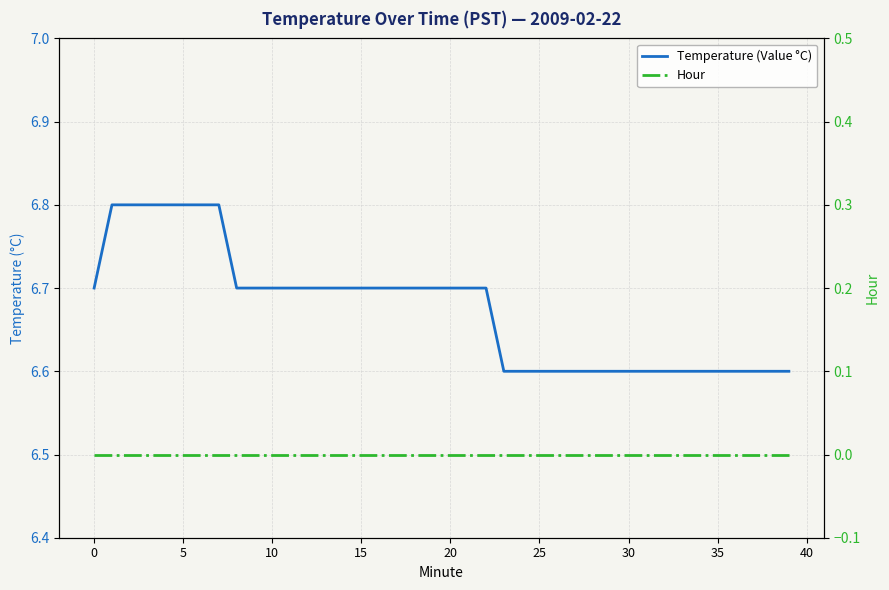

The value of Hour at 19 is 0.0. True or false?

True